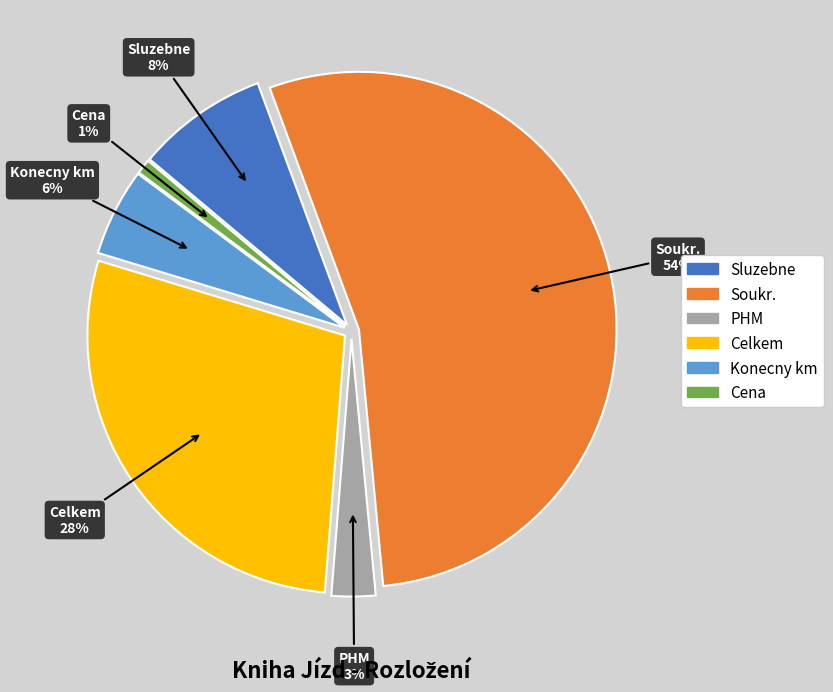

Count the number of slices in the pie.

6